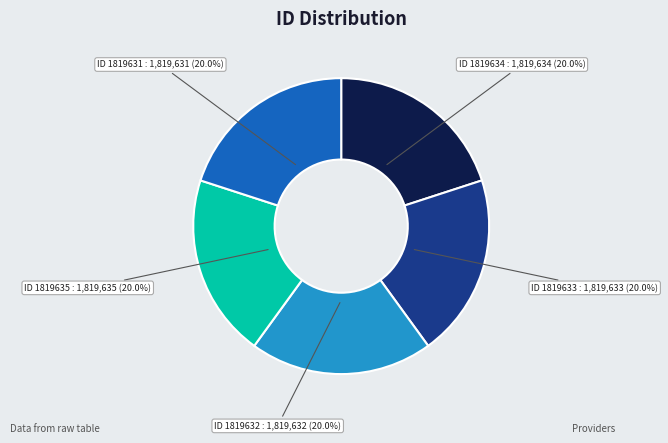

Is there any slice that represents more than half of the pie?

No